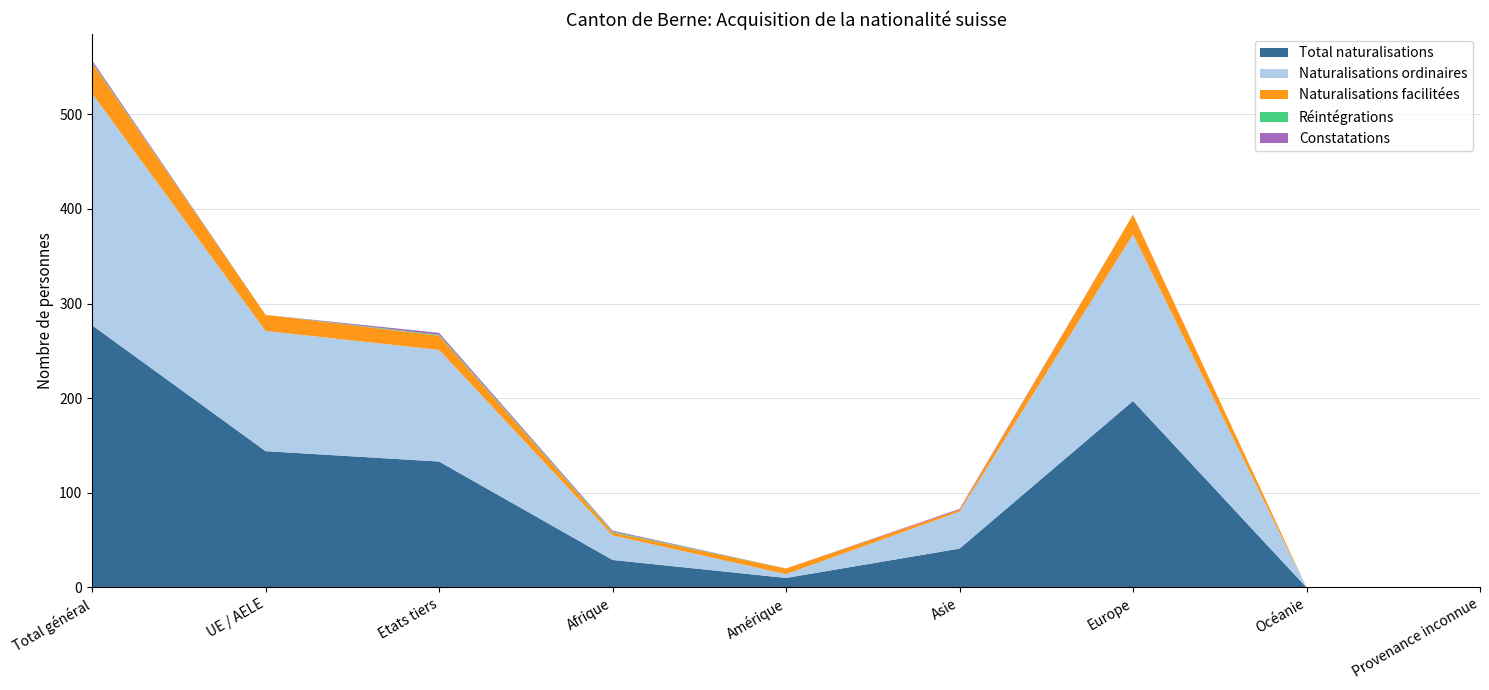

Reading left to right, list all the values displayed in this chart.

Total naturalisations: 277	144	133	29	10	41	197	0	0
Naturalisations ordinaires: 245	127	118	26	4	39	176	0	0
Naturalisations facilitées: 32	17	15	3	6	2	21	0	0
Réintégrations: 1	0	1	1	0	0	0	0	0
Constatations: 2	0	2	1	0	1	0	0	0